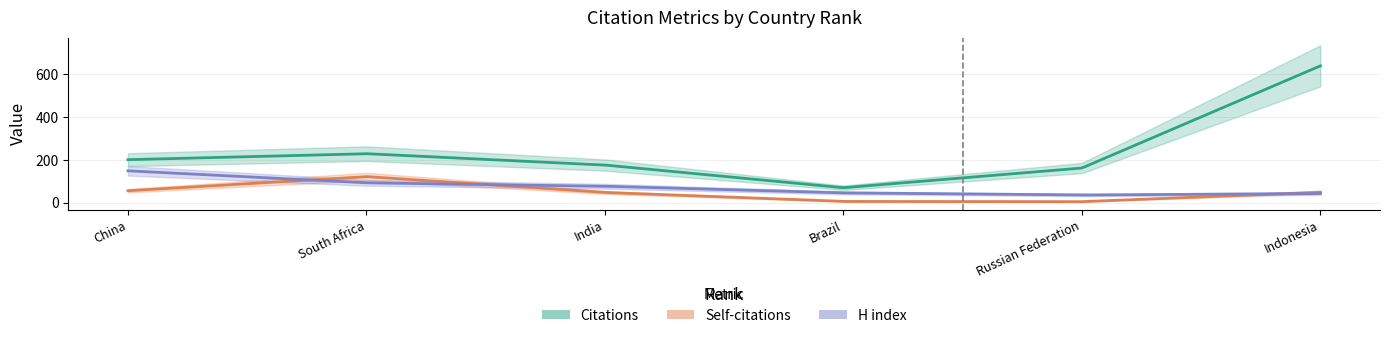

Is it true that H index equals 29 at 2?

False